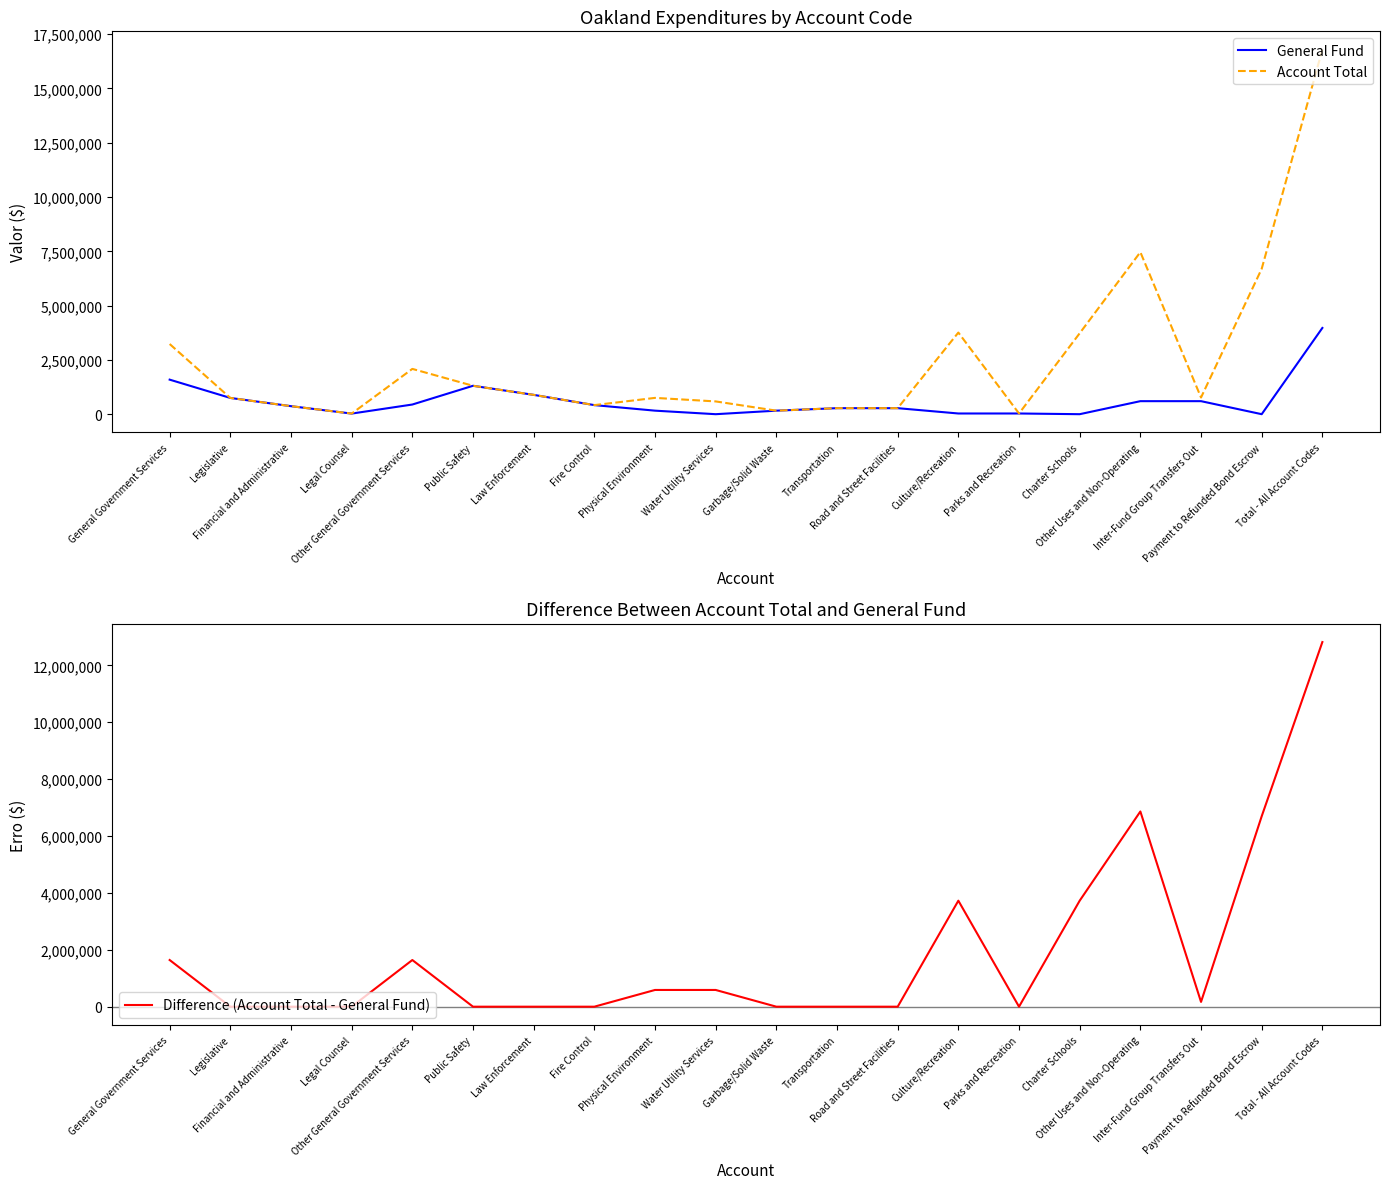

In Account Total, how many points are lower than both neighbors (excluding endpoints)?

5